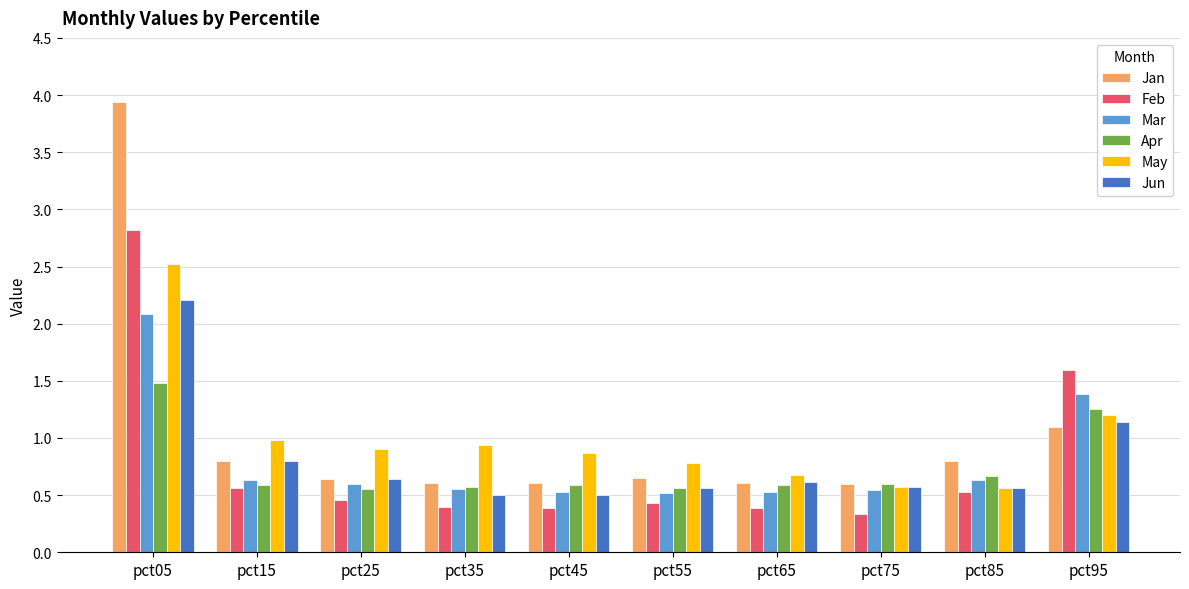

Rank the series by their maximum value, from highest to lowest.

Jan, Feb, May, Jun, Mar, Apr